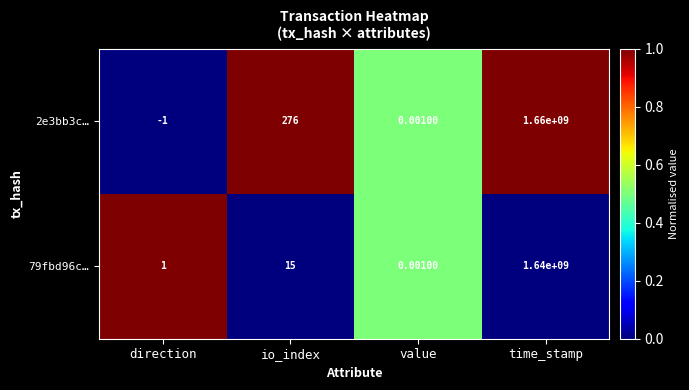

List the labels in order of 2e3bb3c… value, smallest first.

direction, value, io_index, time_stamp